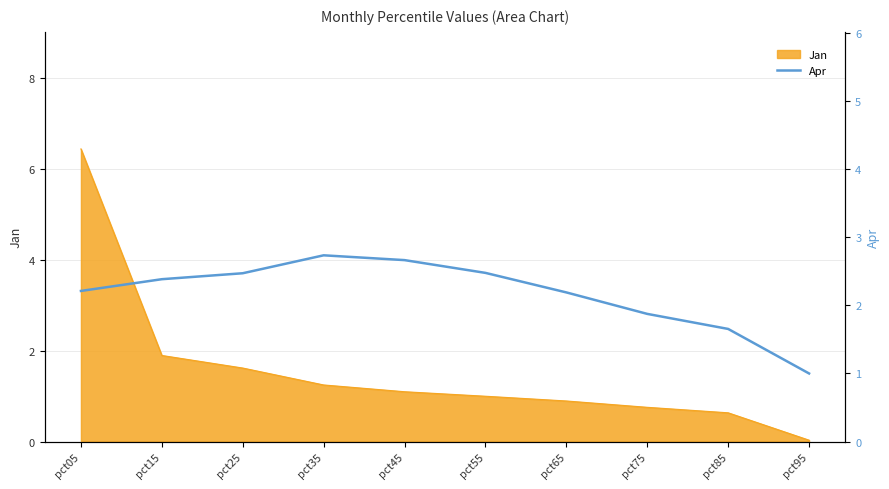

Reading left to right, what are all the values shown in this chart?

pct05=2.2	pct15=2.4	pct25=2.5	pct35=2.7	pct45=2.7	pct55=2.5	pct65=2.2	pct75=1.9	pct85=1.7	pct95=1.0